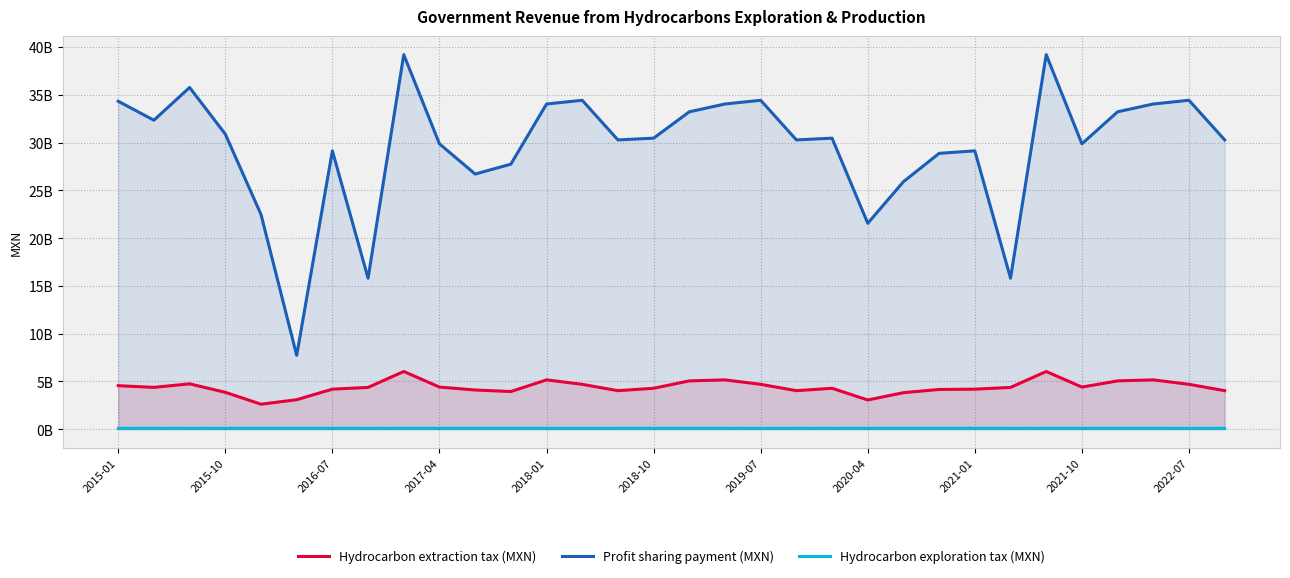

How many series are shown in this chart?

3